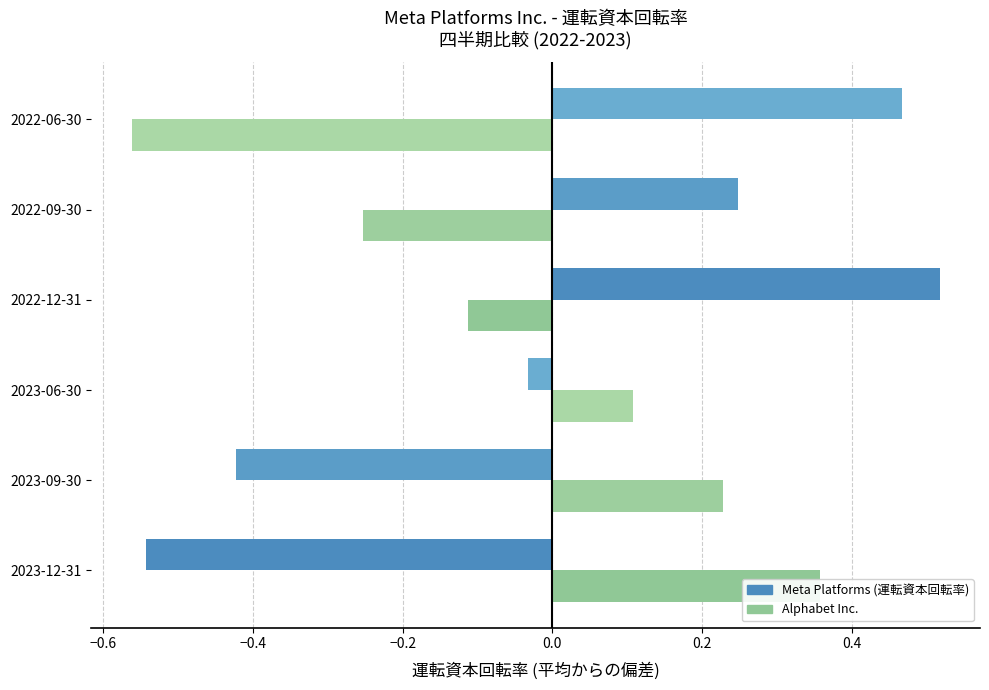

What is the highest value of the Alphabet Inc. series?

0.4